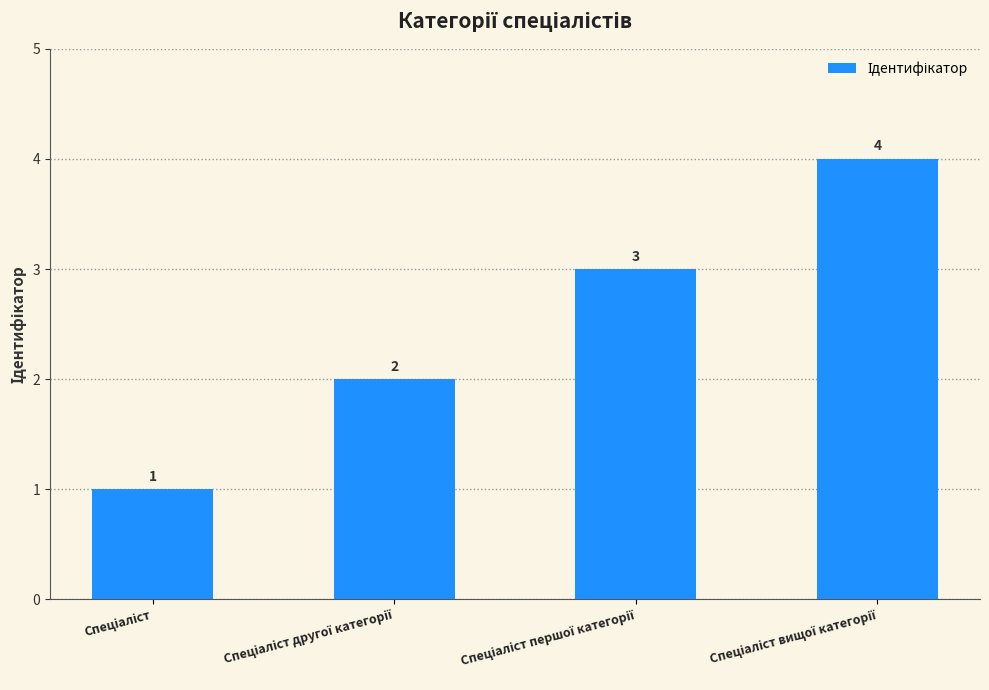

What is the difference between the maximum and minimum values?

3